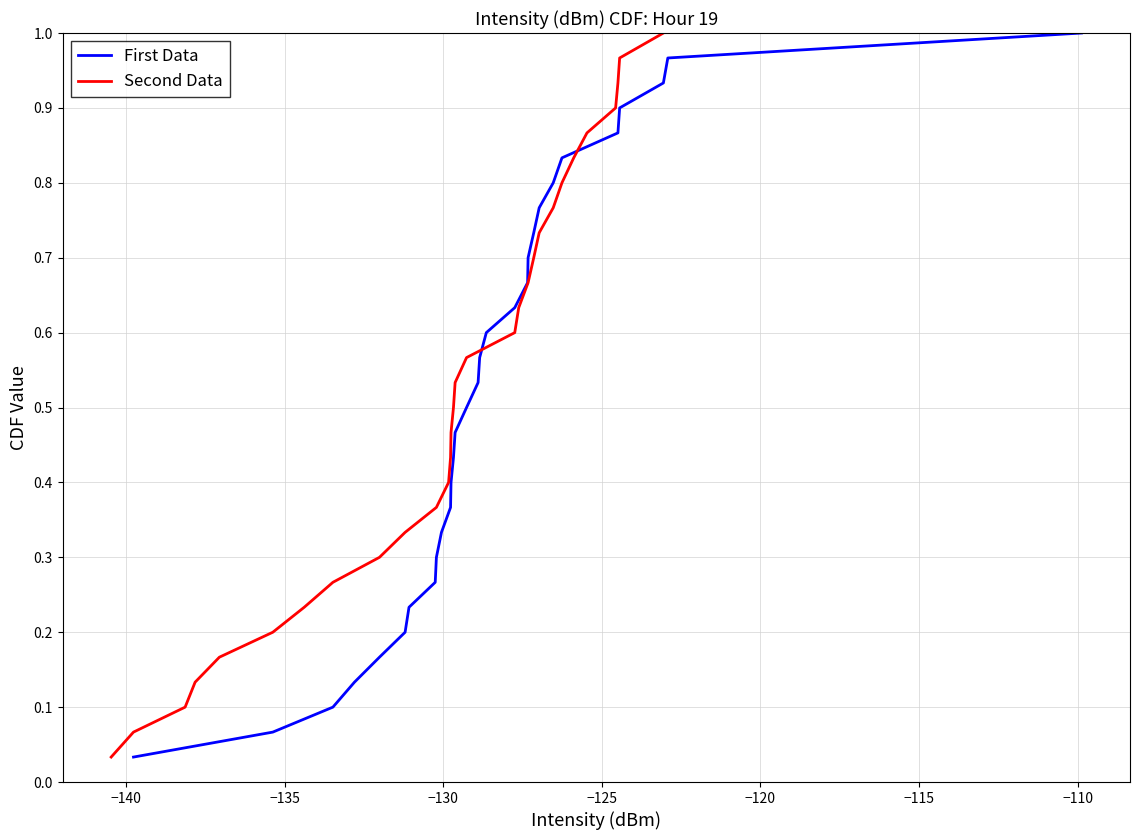

What is the label of the 5th point from the left?

−125